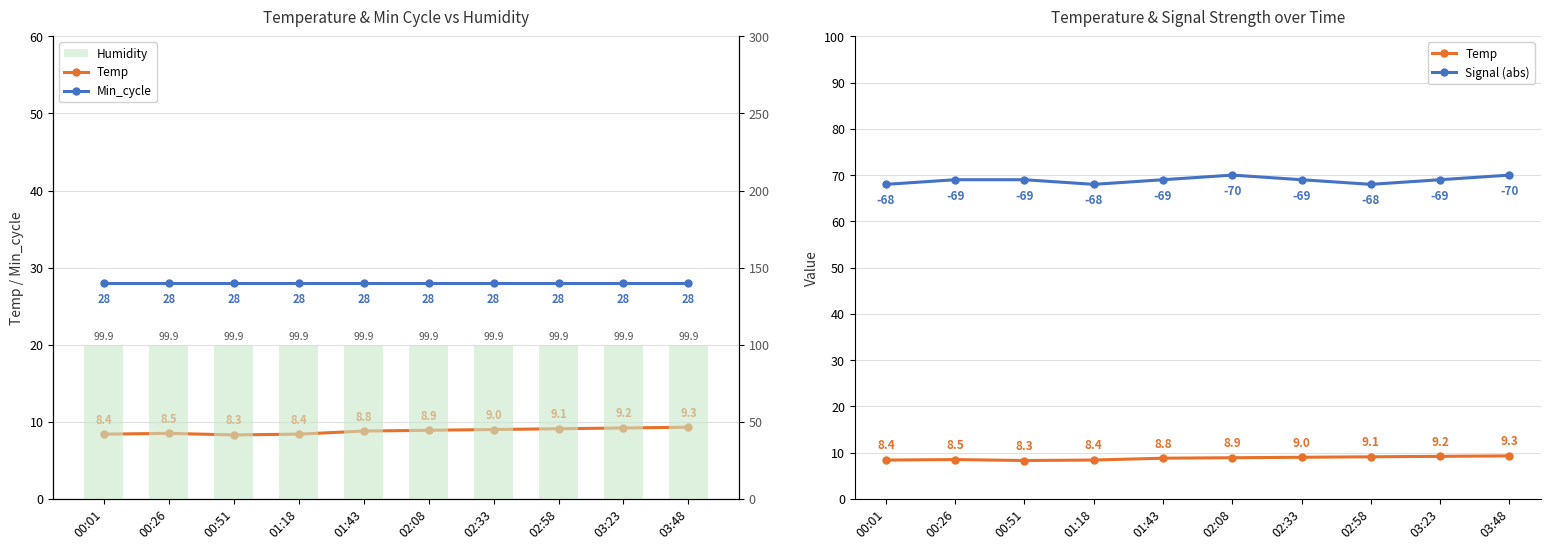

Reading left to right, transcribe all the data shown in this chart.

Temp: 8.4	8.5	8.3	8.4	8.8	8.9	9.0	9.1	9.2	9.3
Min_cycle: 28.0	28.0	28.0	28.0	28.0	28.0	28.0	28.0	28.0	28.0
Signal (abs): 68.0	69.0	69.0	68.0	69.0	70.0	69.0	68.0	69.0	70.0
Humidity: 99.9	99.9	99.9	99.9	99.9	99.9	99.9	99.9	99.9	99.9